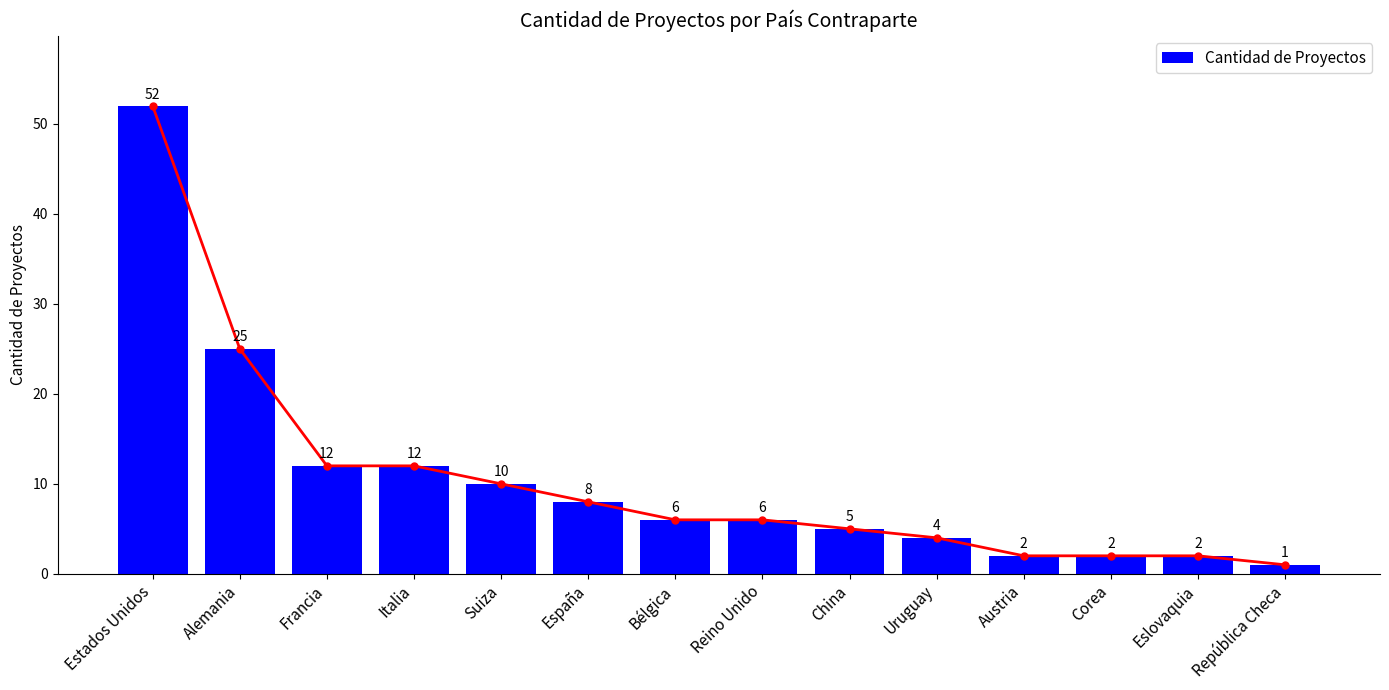

Which label corresponds to the largest value in the chart?

Estados Unidos